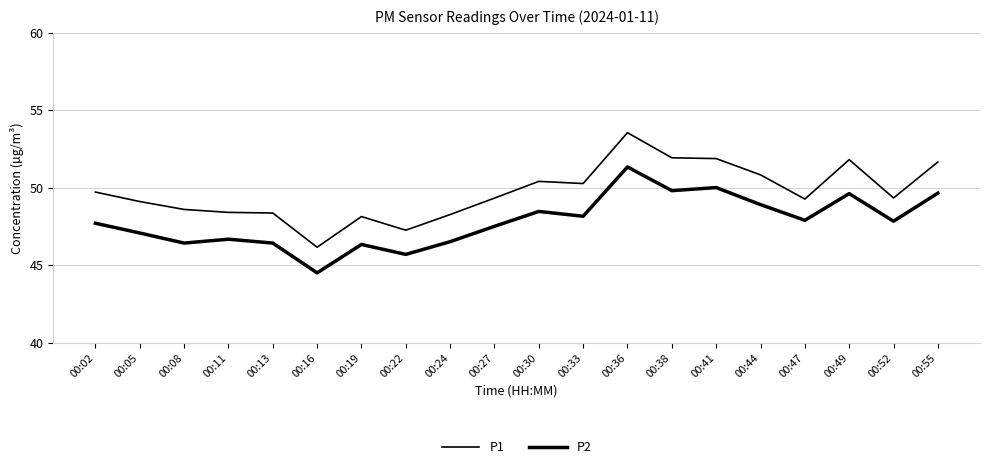

Is the value of P1 at 00:44 greater than the value of P2 at 00:55?

Yes